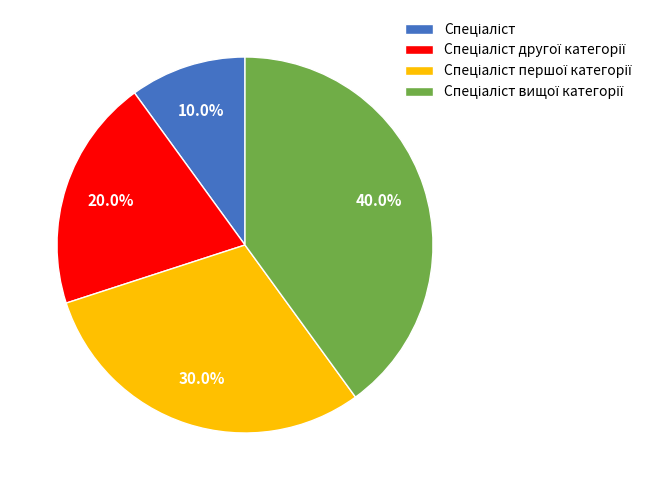

Is there any slice that represents more than half of the pie?

No